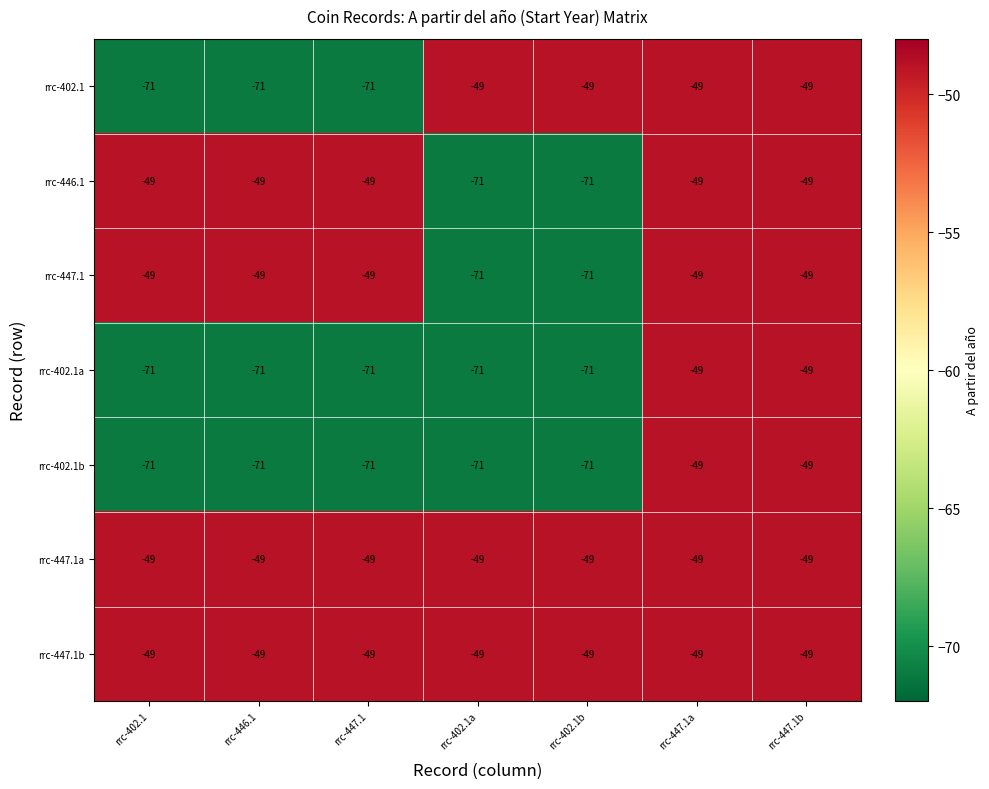

What is the spread (max minus min) of values at rrc-402.1b?

22